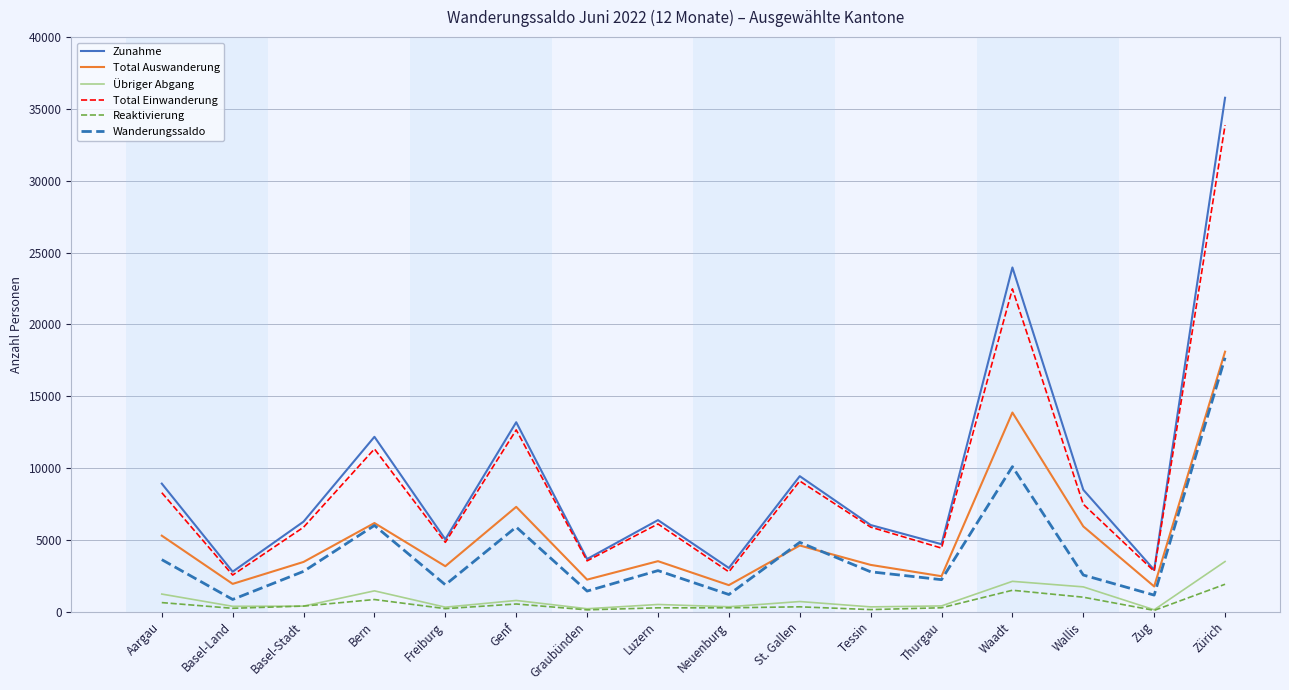

Which series has the largest total across all categories?

Zunahme